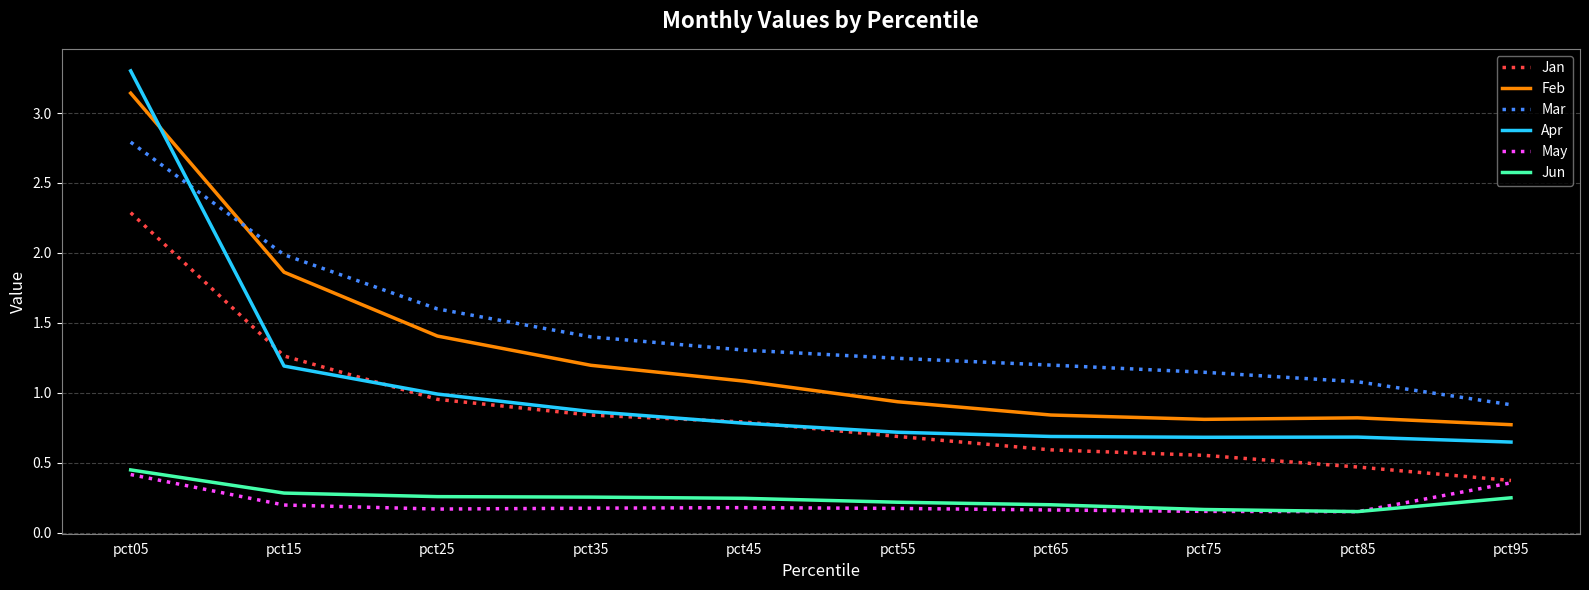

True or false: May and Mar intersect in this chart.

False